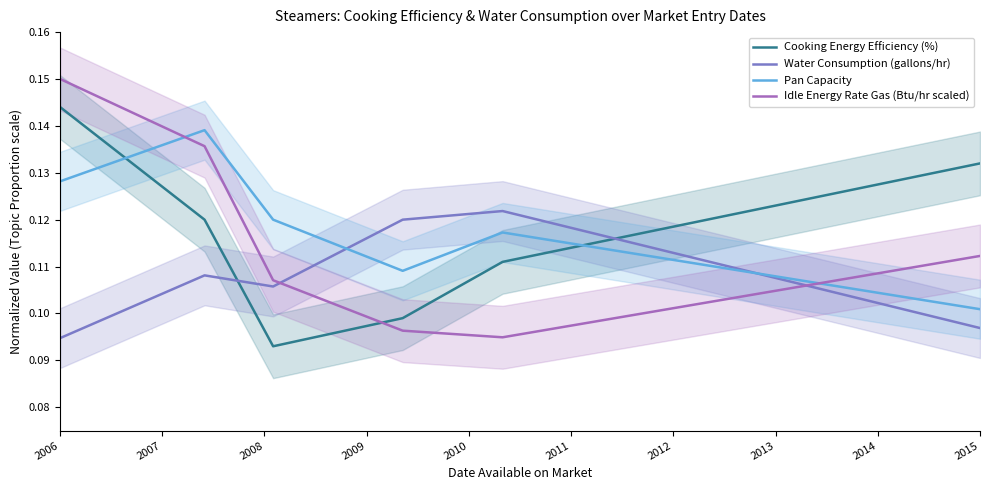

How many lines are shown in the chart?

4